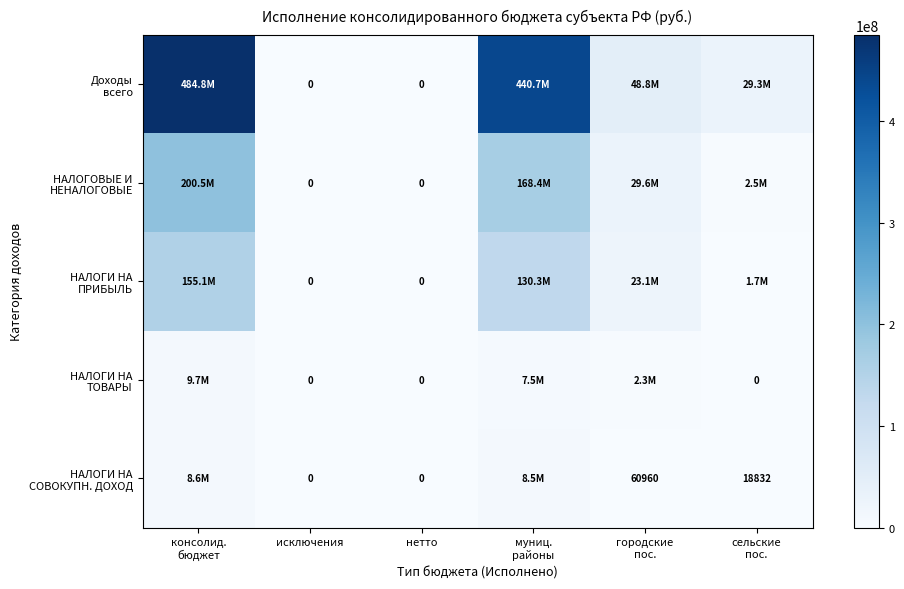

Is it true that НАЛОГИ НА ТОВАРЫ equals 2275846.5 at городские пос.?

True